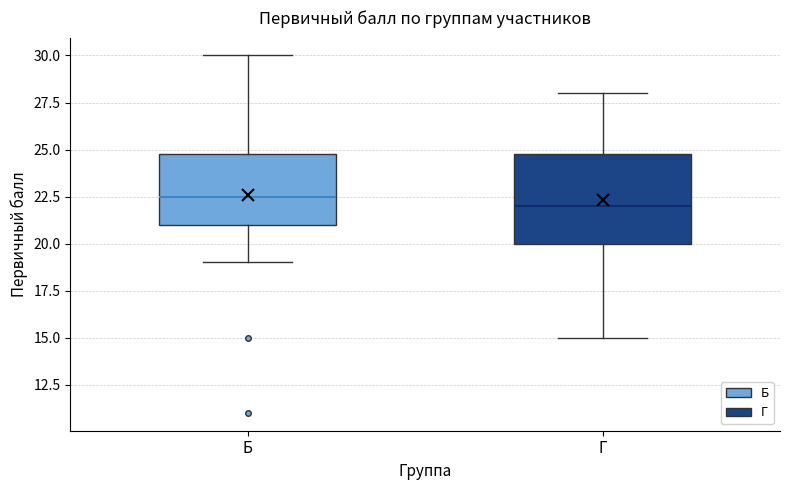

Where does the median line of the box for Б sit on the y-axis? The values are not printed on the chart, so give them approximately, as read against the axis.

22.5